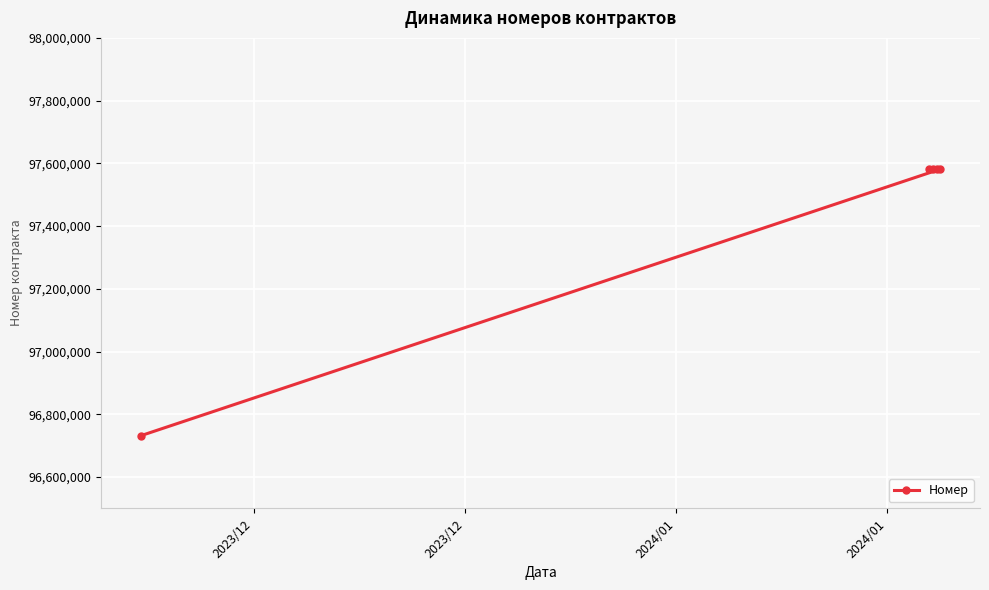

True or false: the data has more than 1 interior local peaks.

False